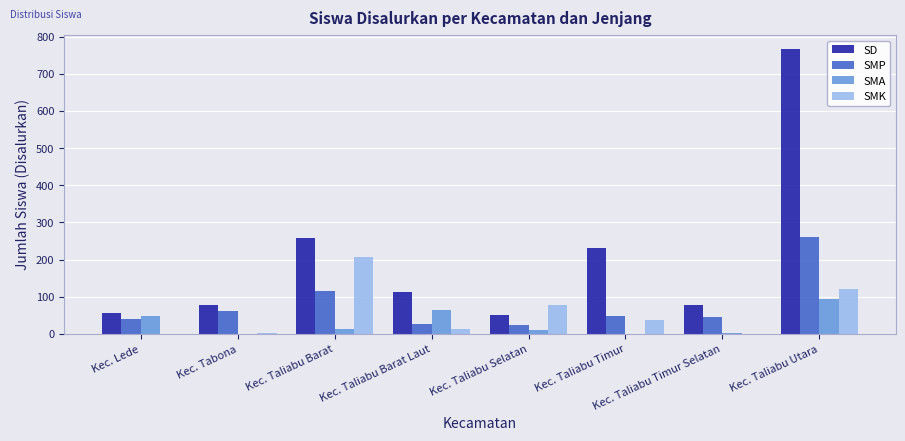

What is the spread (max minus min) of values at Kec. Lede?

55